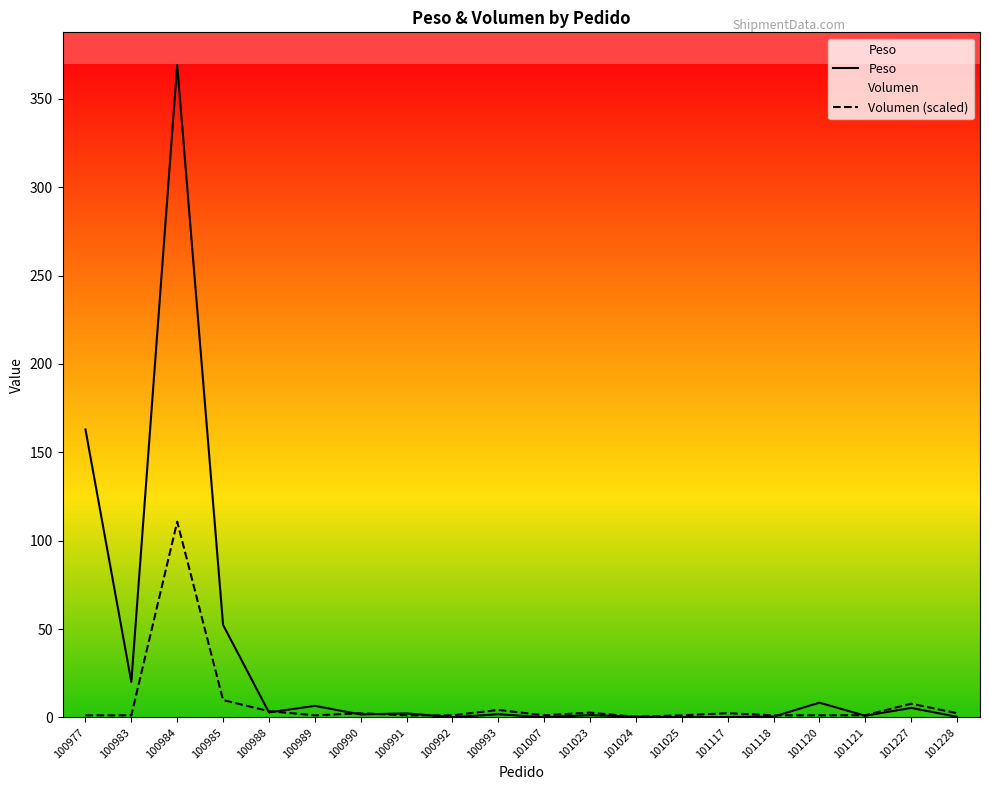

The value of Volumen at 101117 is 2.4. True or false?

True